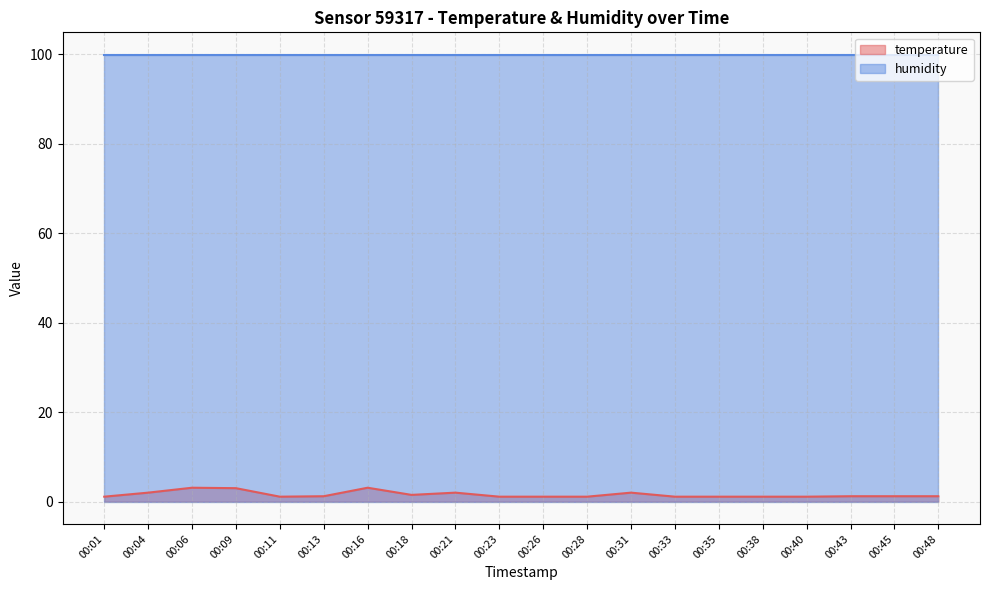

Where is the data nearest to the value 2?

00:04